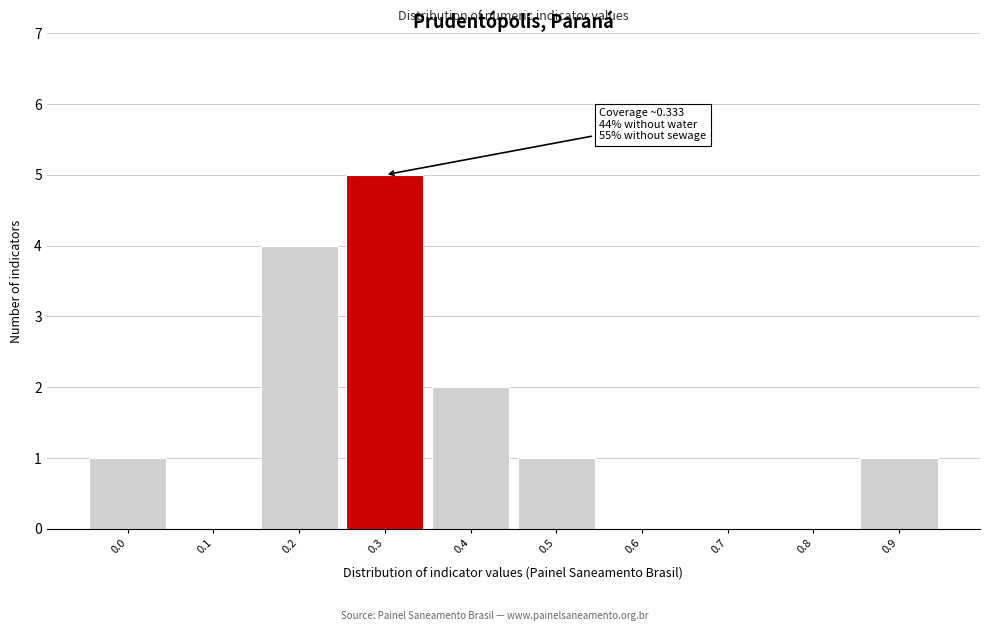

Reading left to right, extract all data points from this chart.

0.0=1	0.1=0	0.2=4	0.3=5	0.4=2	0.5=1	0.6=0	0.7=0	0.8=0	0.9=1